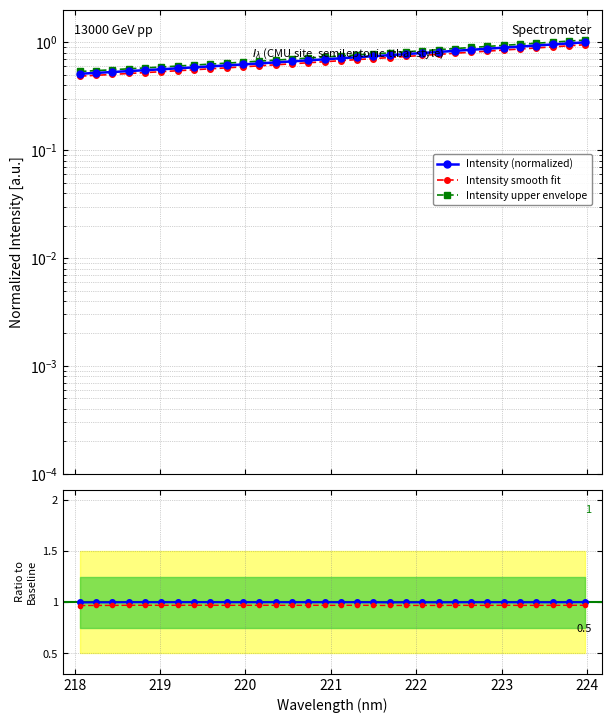

What is the lowest value of the Intensity upper envelope series?

0.5